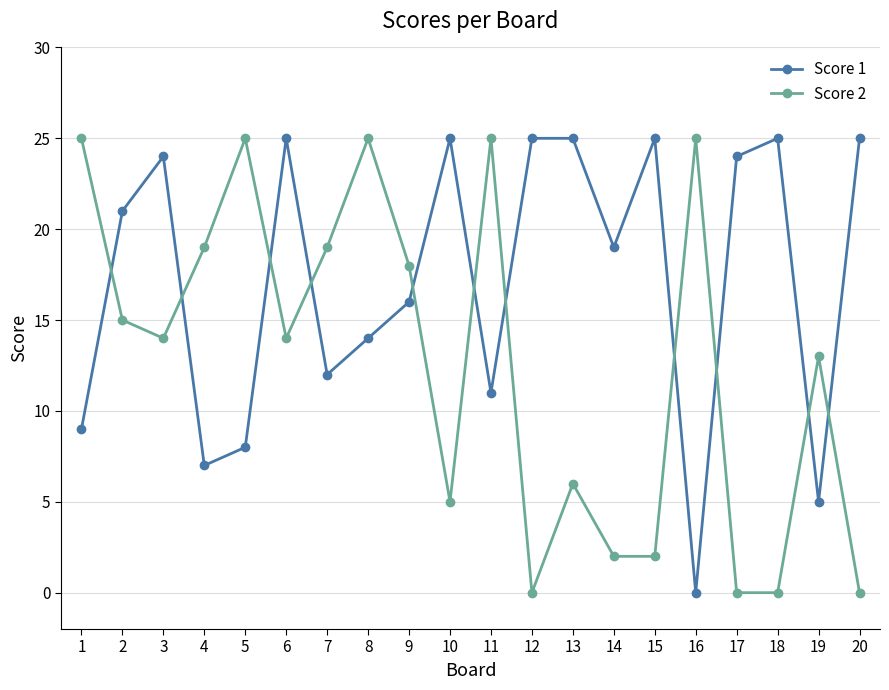

What is the value of the Score 1 point at the 10th from the left?

25